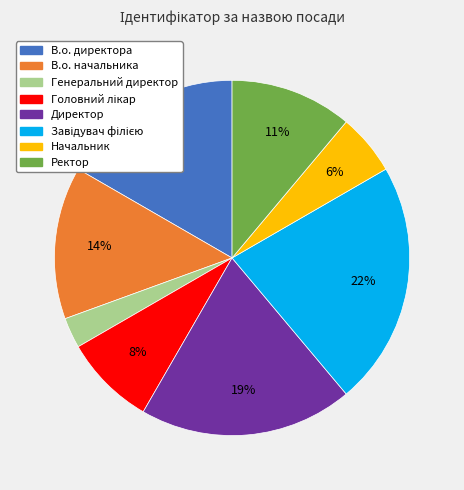

To the nearest percent, what is the average slice percentage?

12%